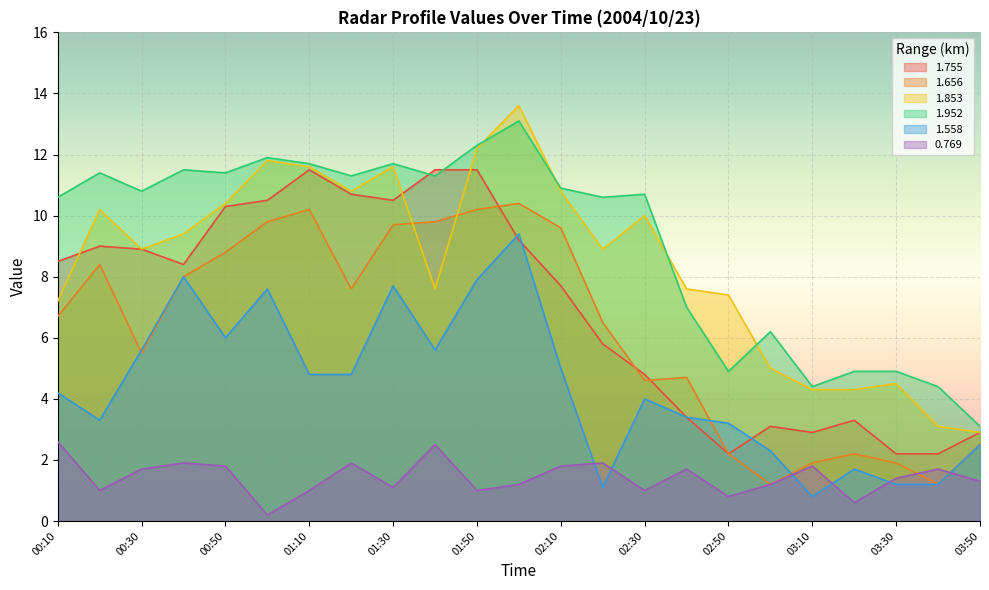

What is the sum of all 1.558 values?

101.3